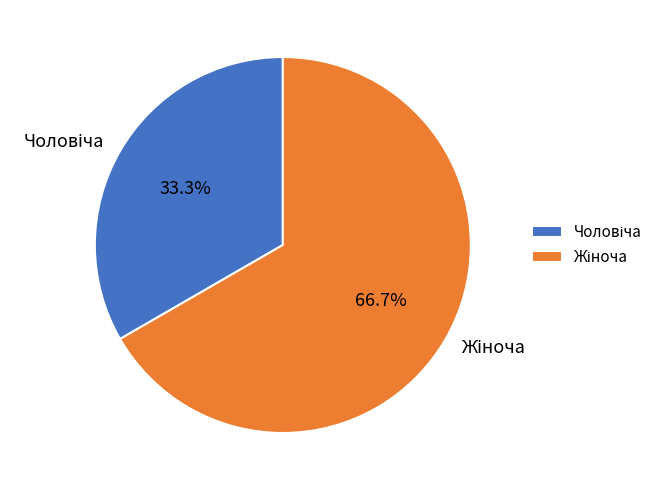

Does any single category account for the majority?

Yes